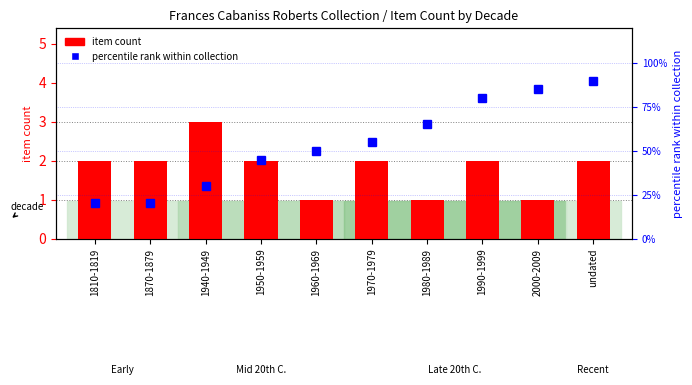

At 1970-1979, list the series in order from largest to smallest.

percentile rank within collection, item count